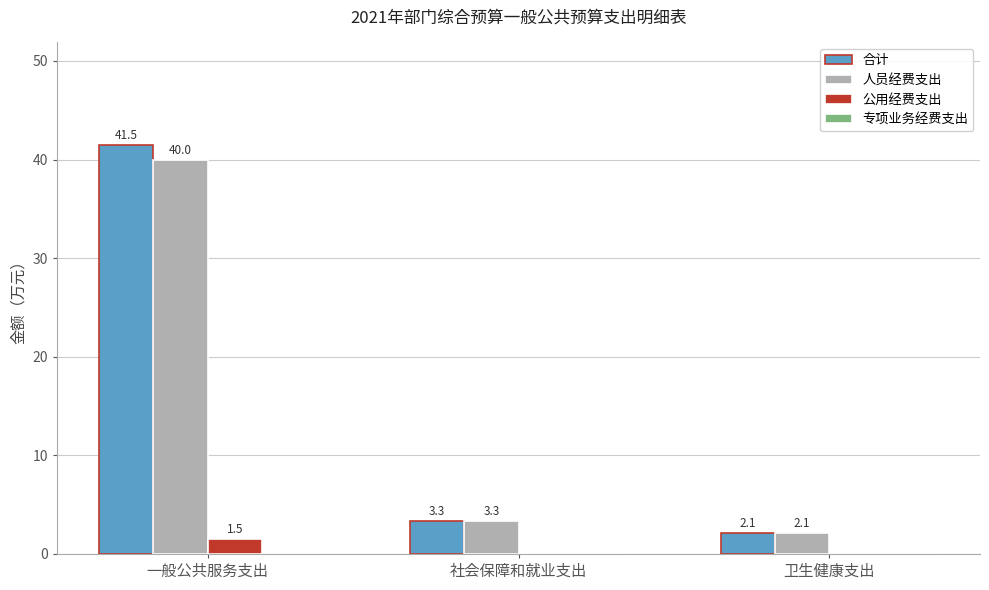

True or false: 人员经费支出 has a value of 40.0 at 一般公共服务支出.

True